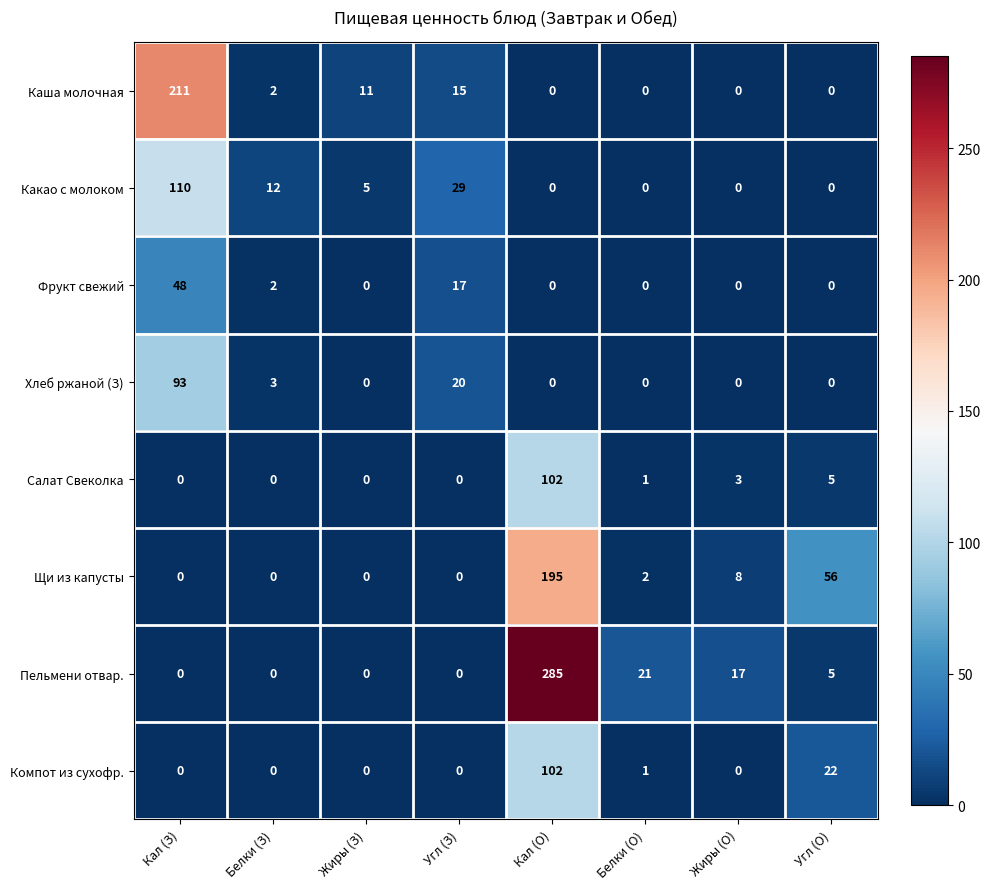

What is the greatest value displayed?

285